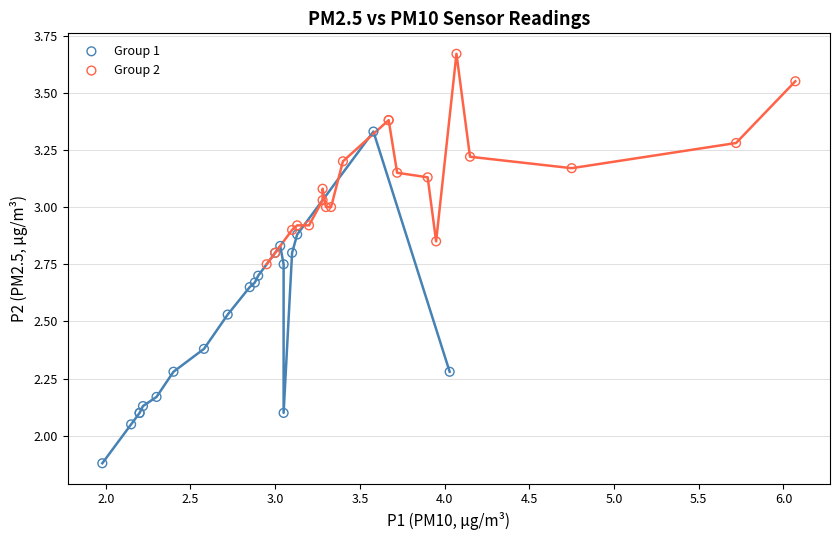

Which series reaches the minimum Y coordinate?

Group 1